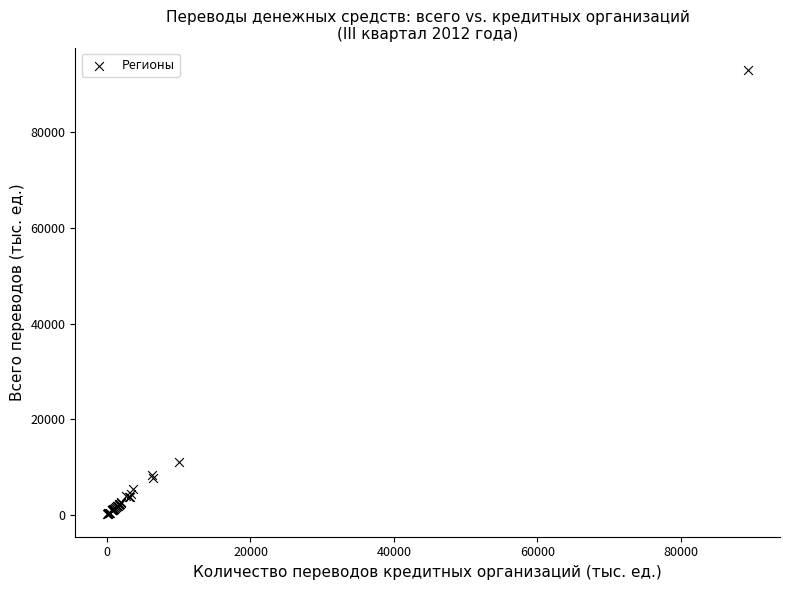

What Y value in the scatter plot is closest to 46589?

11032.4